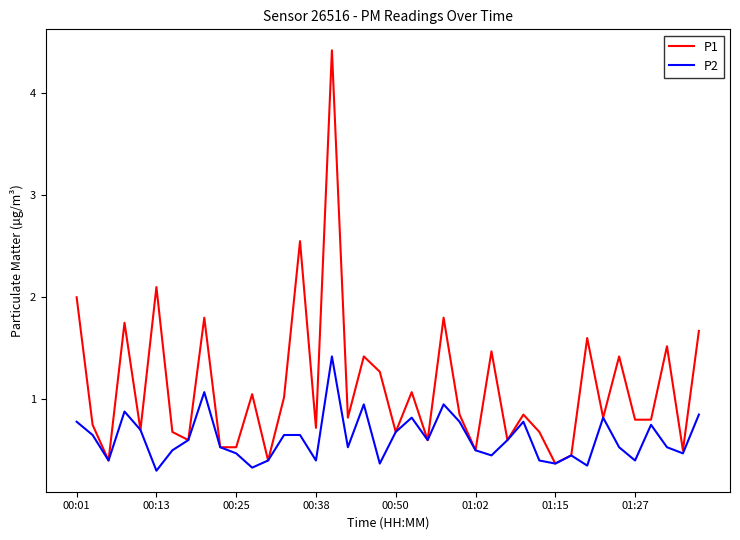

List the series in order of their peak value, lowest first.

P2, P1